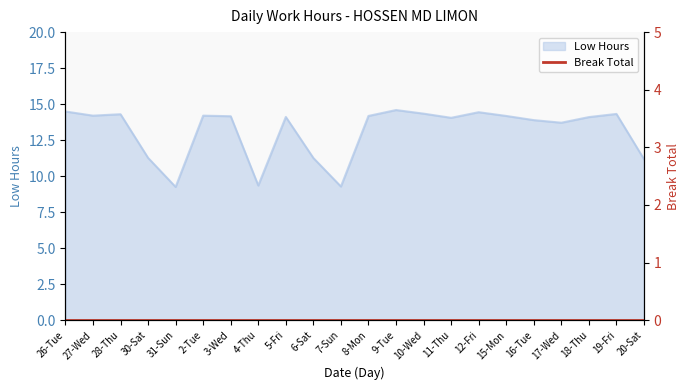

What is the greatest value displayed?

14.6